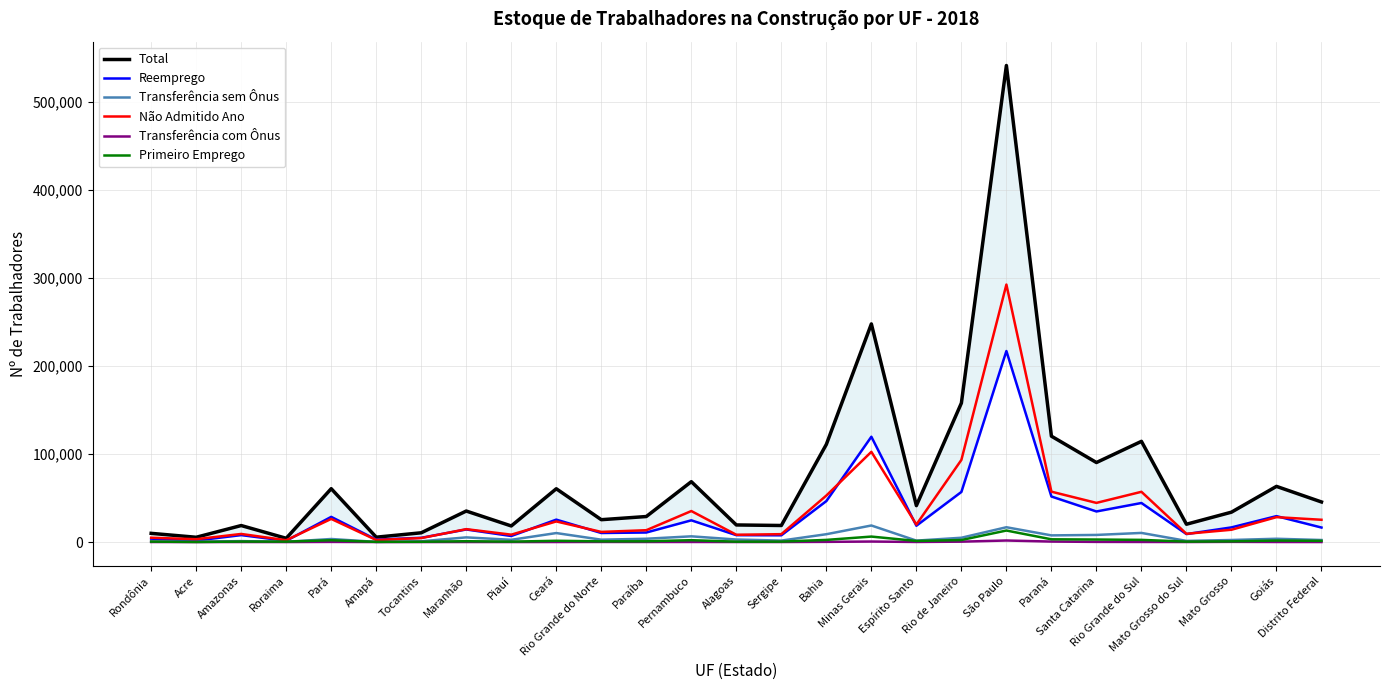

How many lines are shown in the chart?

6